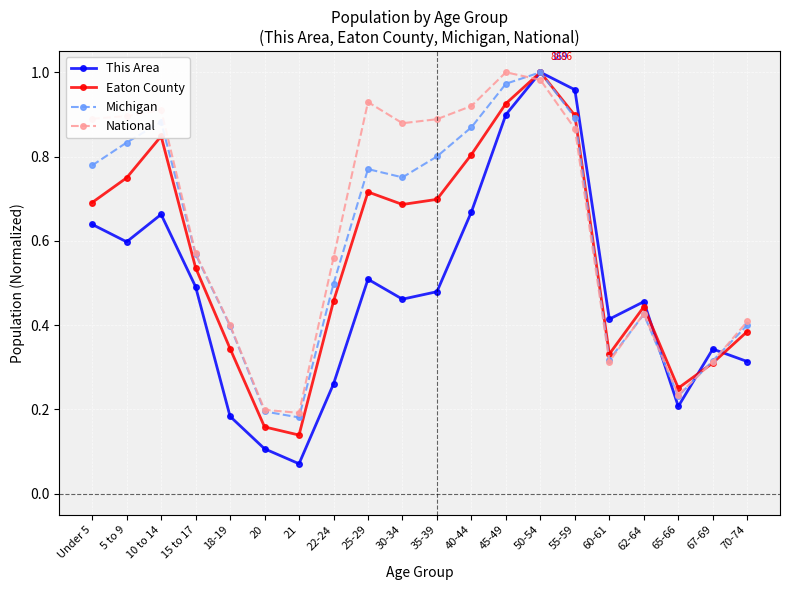

Which series has the largest range (max minus min)?

This Area